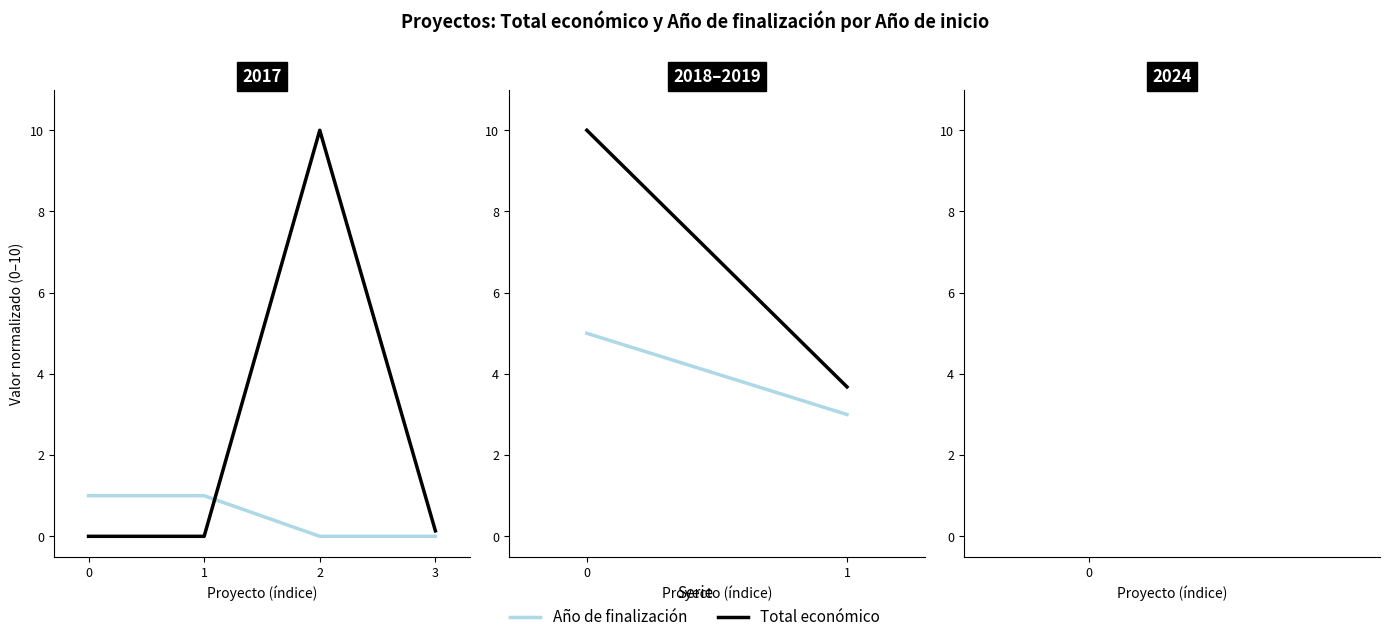

List the series in order of their overall mean, lowest first.

Año de finalización, Total económico